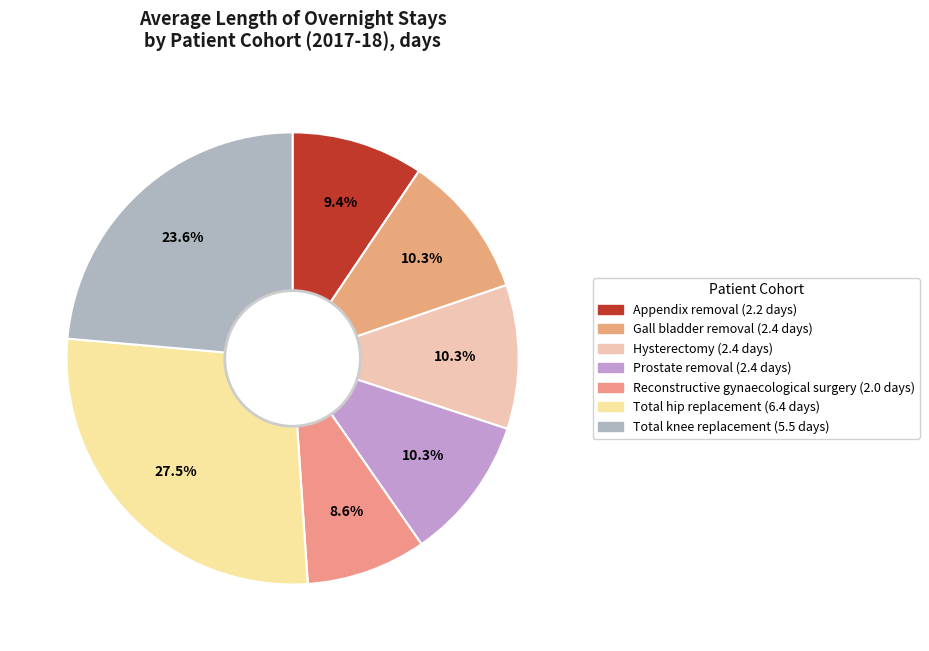

Rank the categories by value from highest to lowest.

Total hip replacement, Total knee replacement, Gall bladder removal, Hysterectomy, Prostate removal, Appendix removal, Reconstructive gynaecological surgery